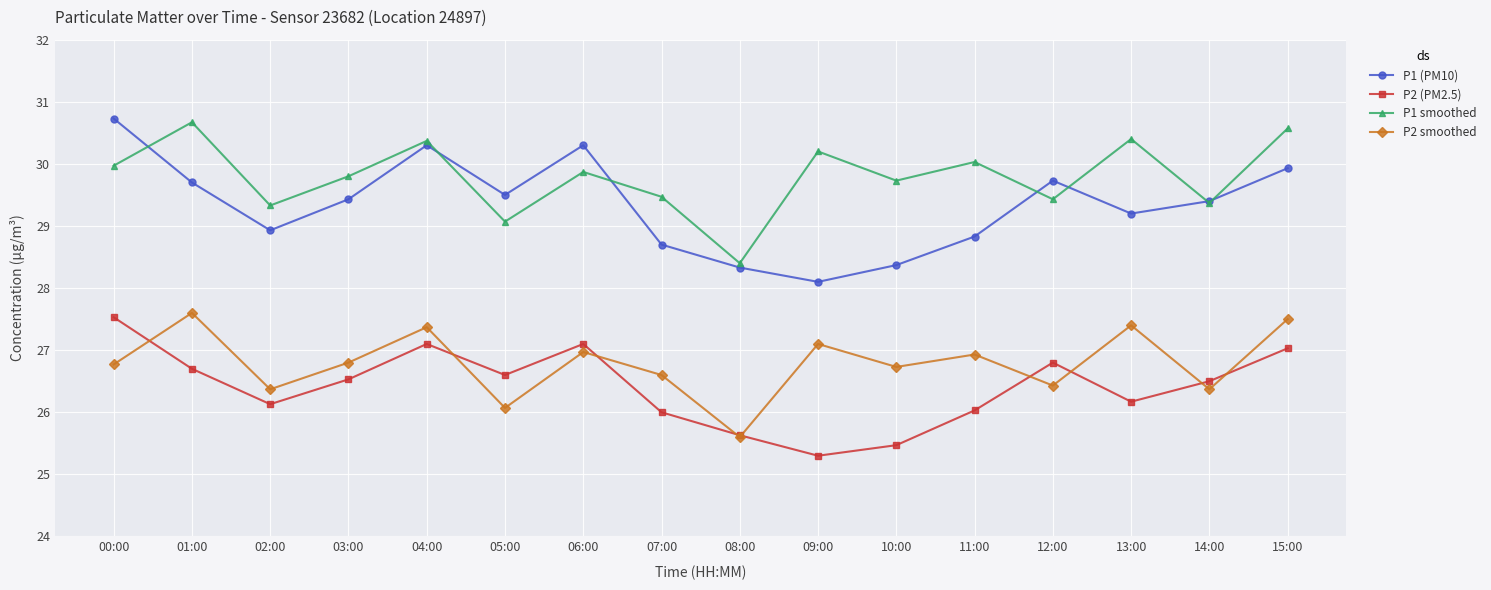

True or false: P1 (PM10) and P2 smoothed cross at least once.

False